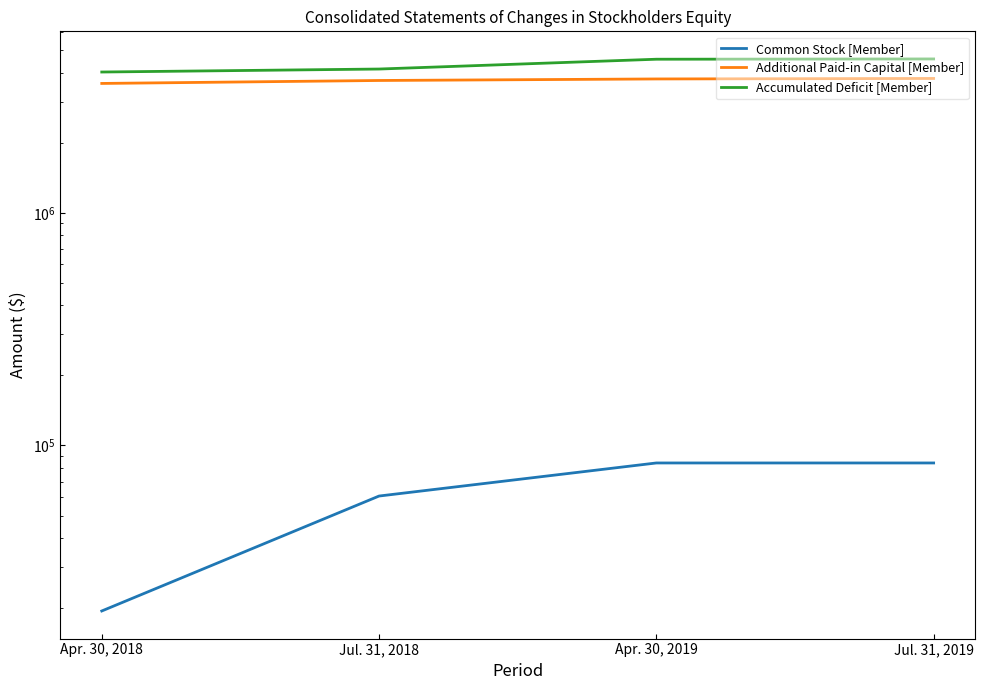

The Accumulated Deficit [Member] series shows 1521256 at Jul. 31, 2018. True or false?

False